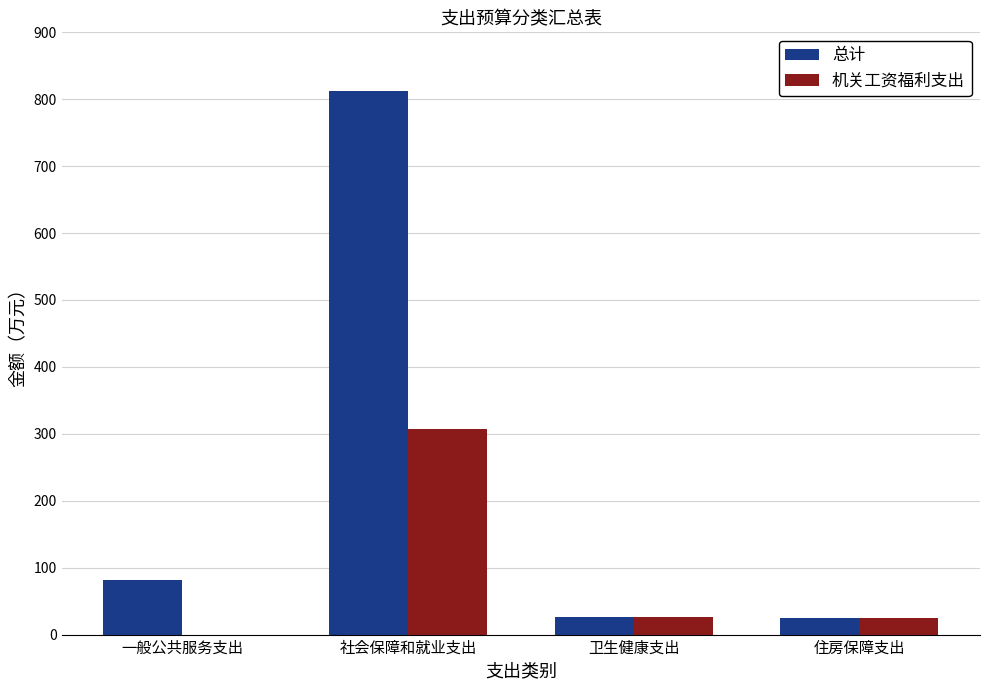

What is the sum of the 总计 values at 住房保障支出 and 社会保障和就业支出?

837.2